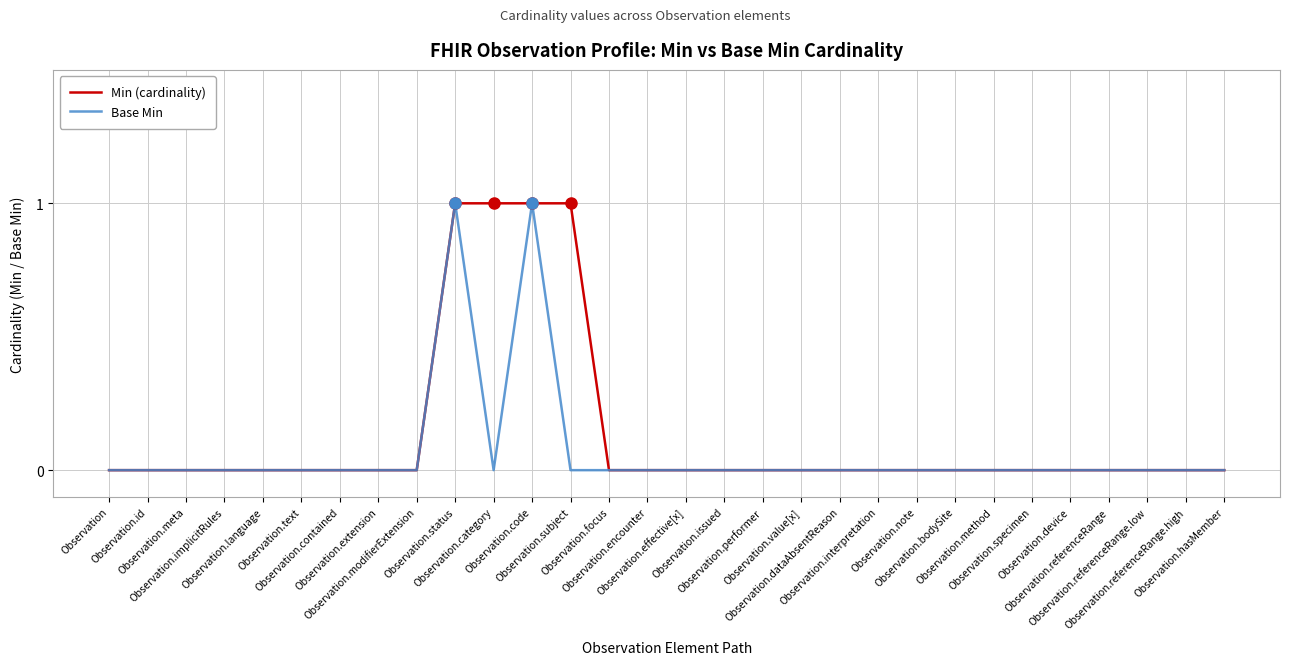

What is the sum of all Min (cardinality) values?

4